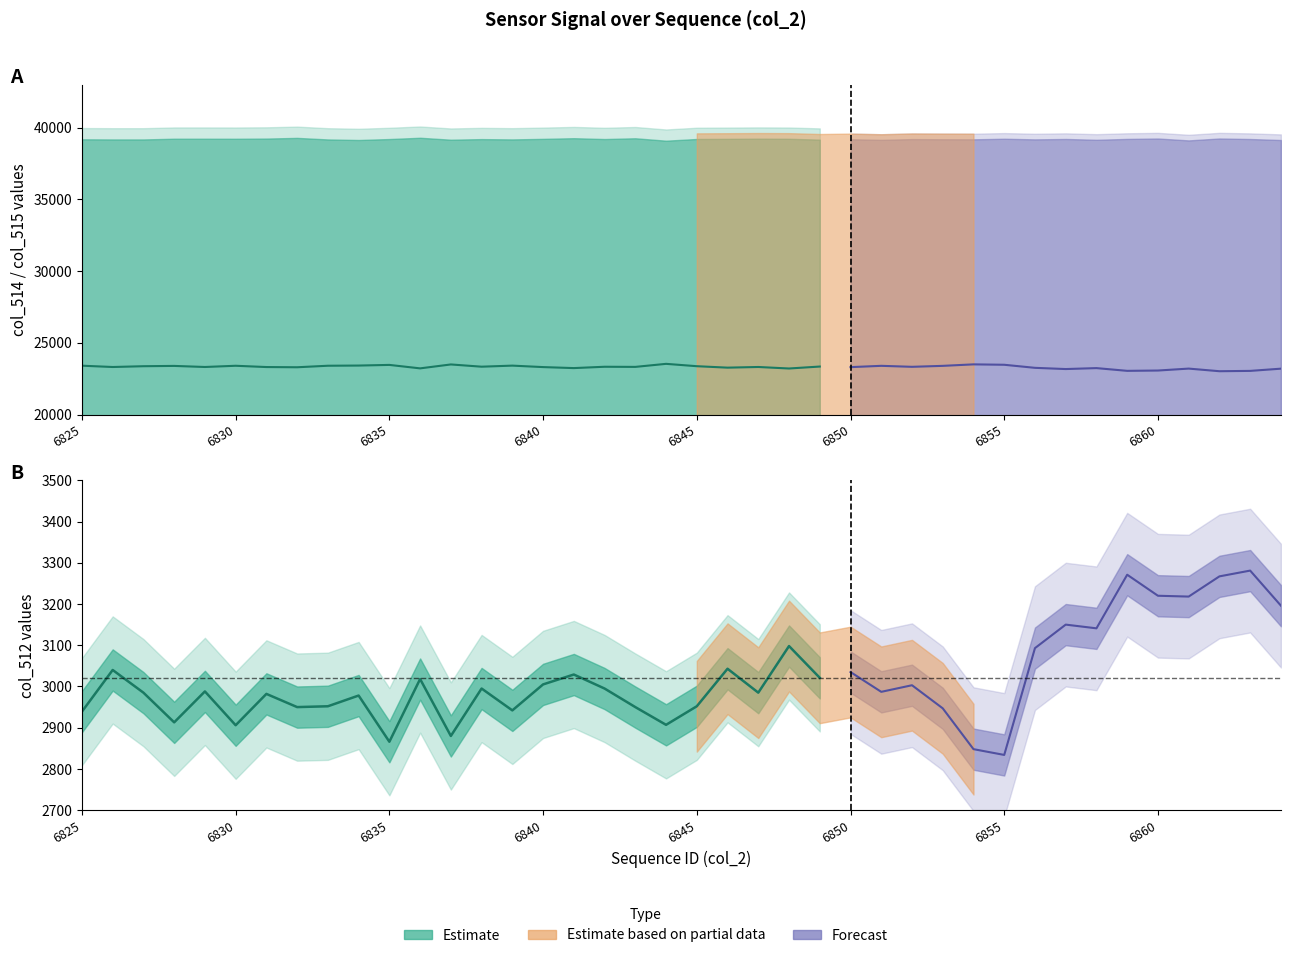

Between 6837 and 6838, which is larger?

6837